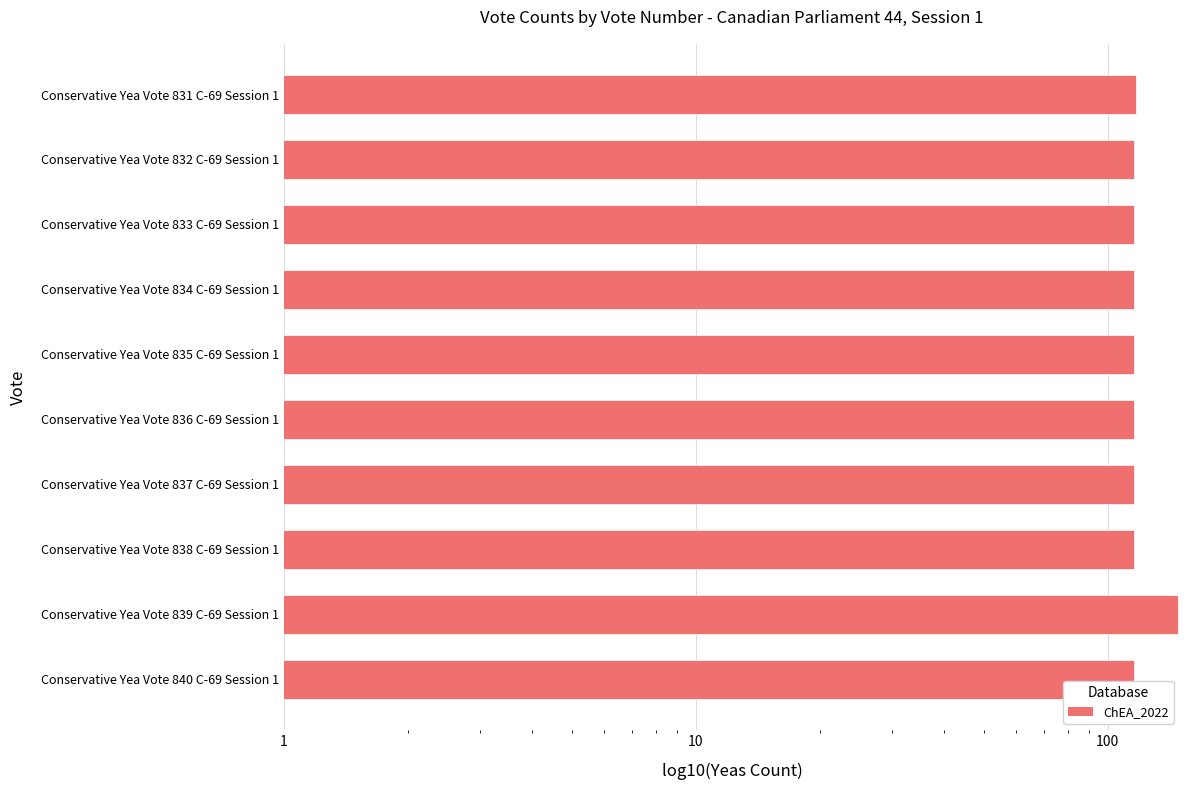

What is the difference between the second highest and second lowest values?

1